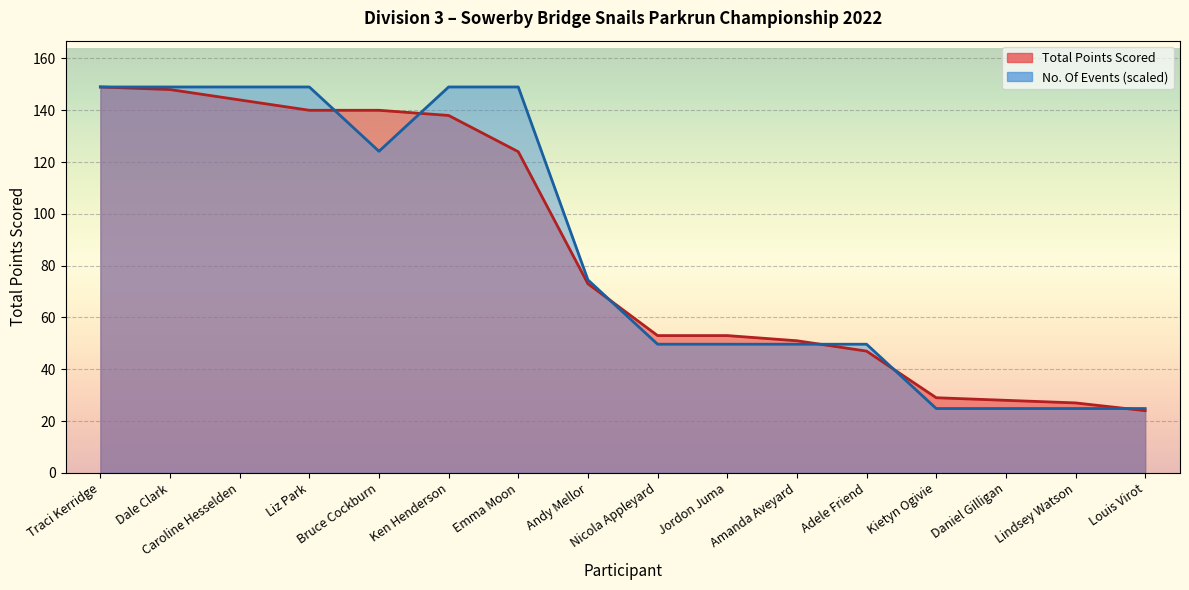

At how many categories does at least one series exceed 28?

13